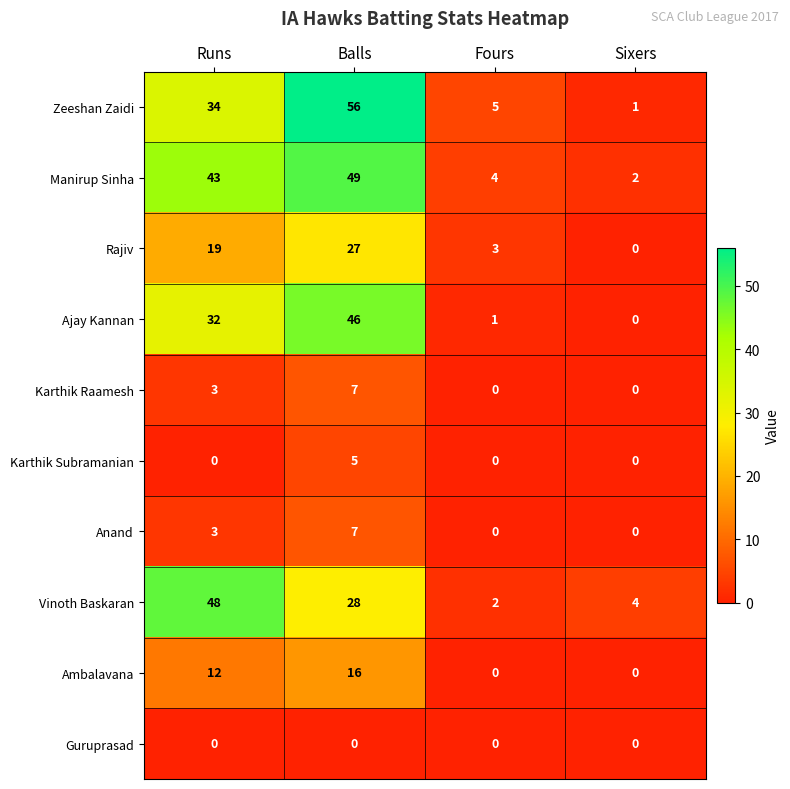

True or false: Rajiv has a value of 3 at Fours.

True